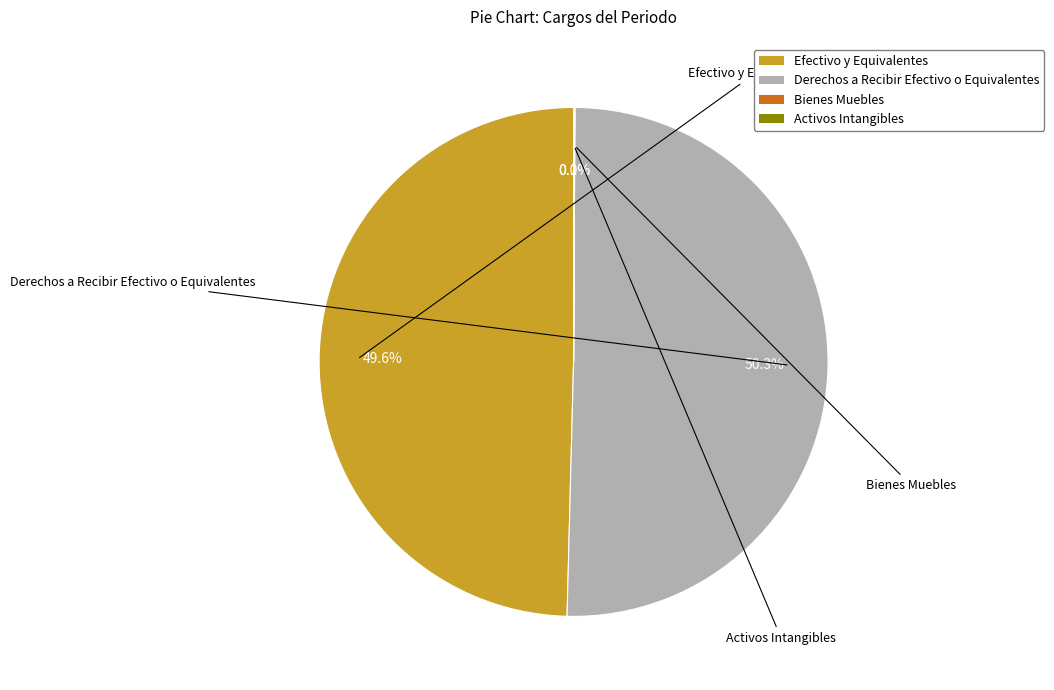

Approximately how many times larger is the value at Derechos a Recibir Efectivo o Equivalentes compared to Efectivo y Equivalentes?

1.0